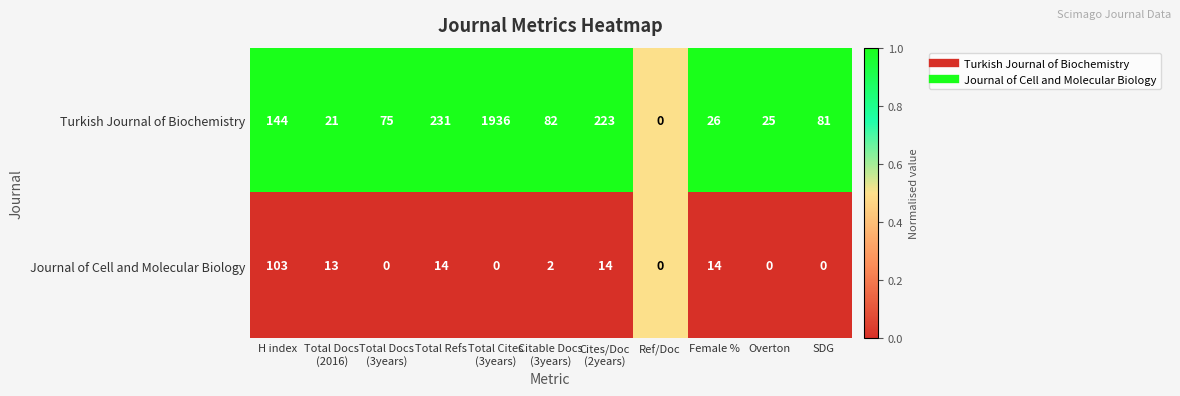

What is the sum of all Journal of Cell and Molecular Biology values?

160